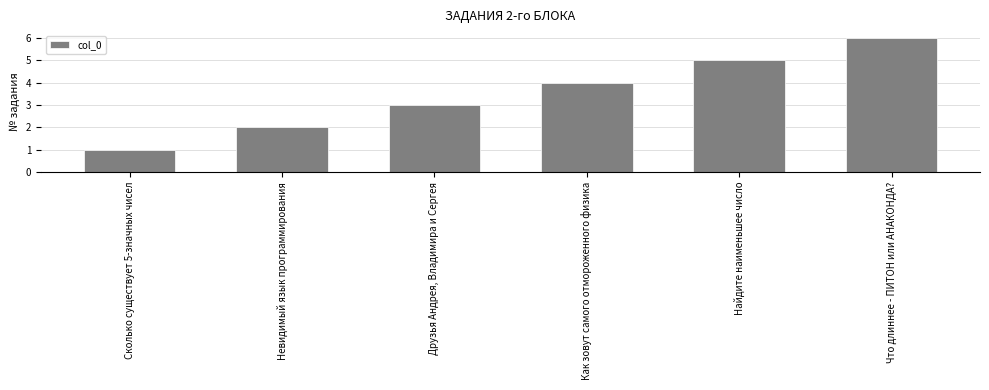

Is it true that the value at Как зовут самого отмороженного физика is 4?

True